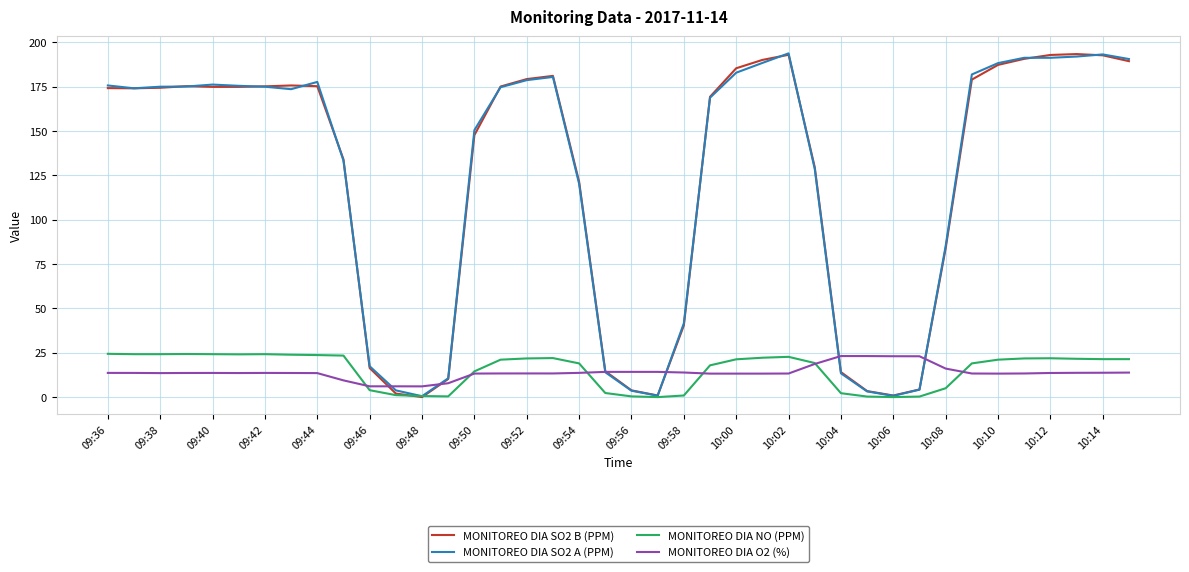

True or false: MONITOREO DIA O2 (%) has more than 1 points higher than both neighbors.

True